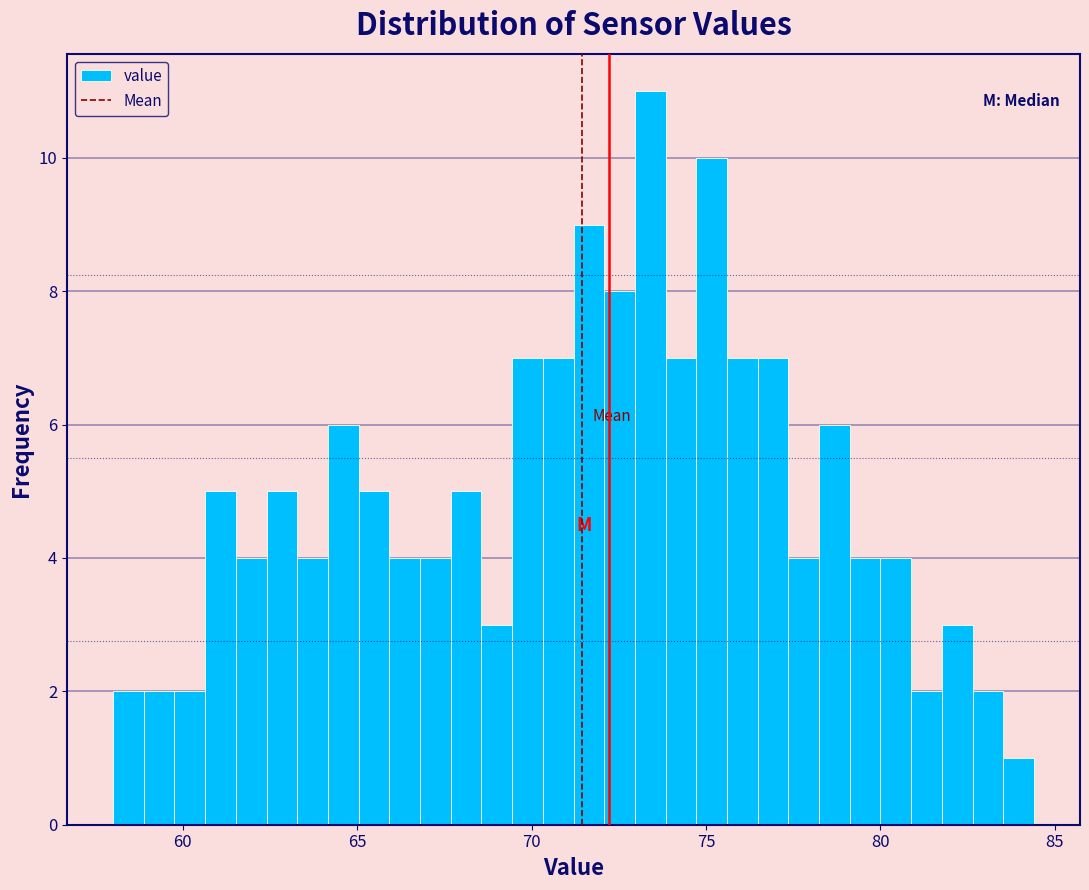

Around what value on the x-axis is the tallest bar? Give the approximate position of its centre, as read against the axis.

73.5